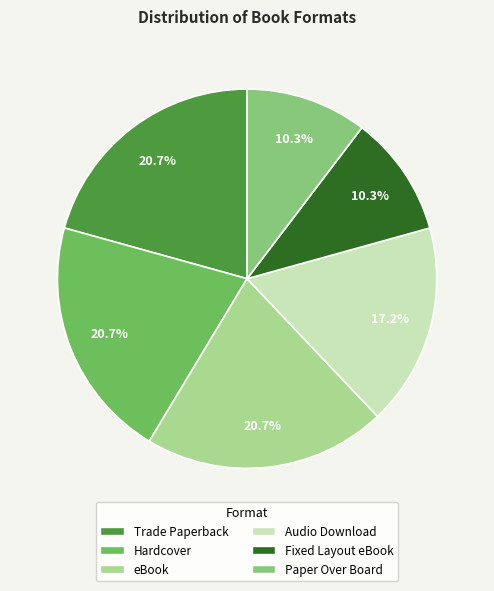

To the nearest percent, what is the average slice percentage?

17%